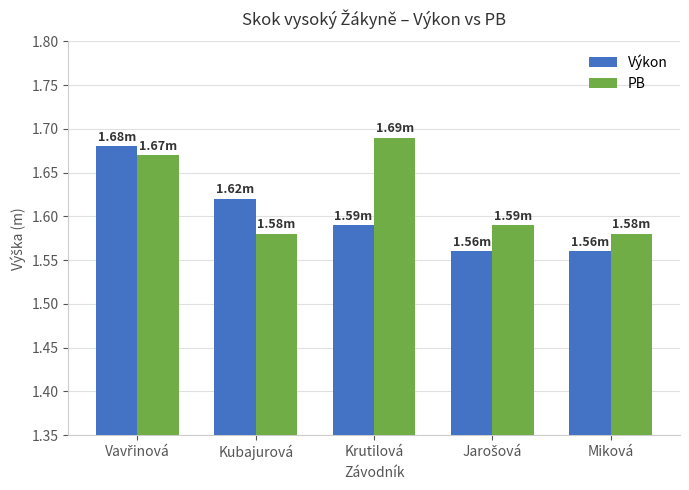

How many Výkon values are between 1 and 2?

5